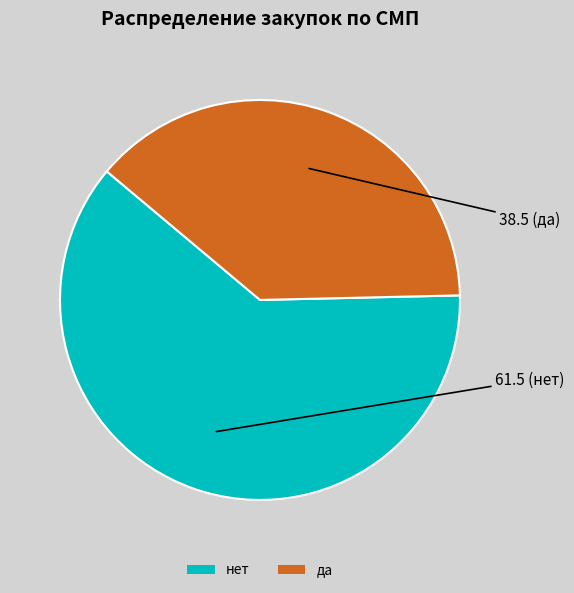

Rank the categories by value from lowest to highest.

да, нет